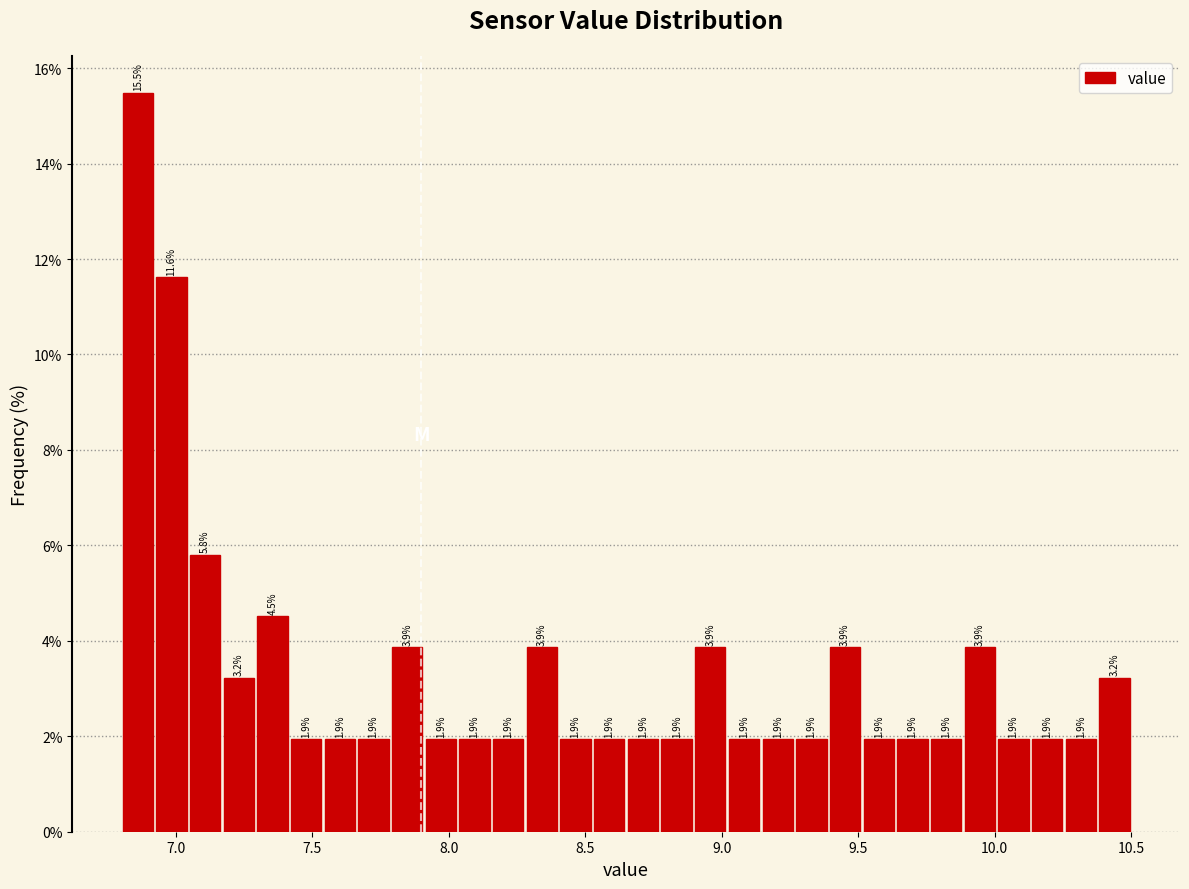

Read against the x-axis, roughly where is the centre of the tallest bar?

6.85